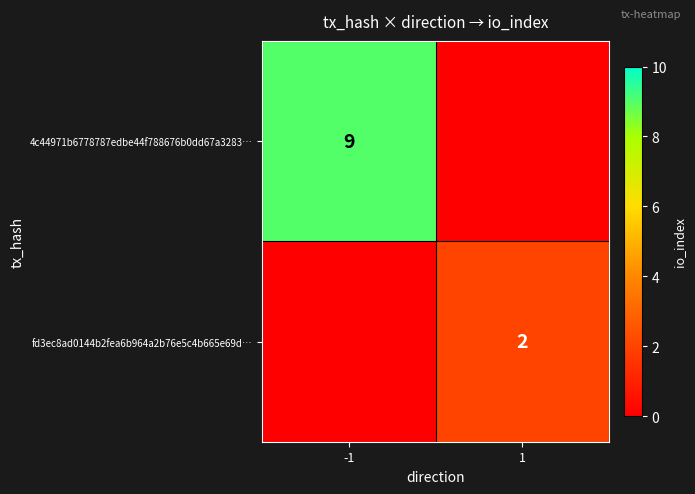

The value of 4c44971b6778787edbe44f788676b0dd67a3283… at -1 is 9. True or false?

True